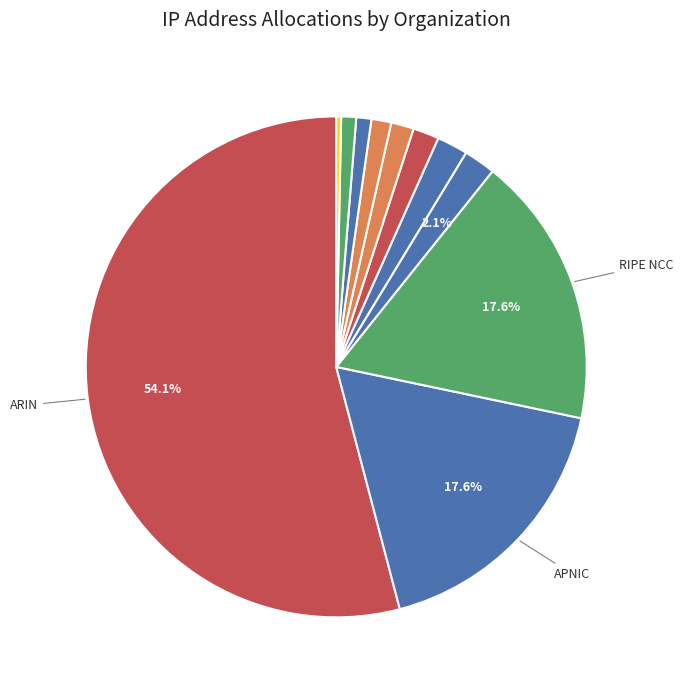

To the nearest percent, what is the average slice percentage?

9%